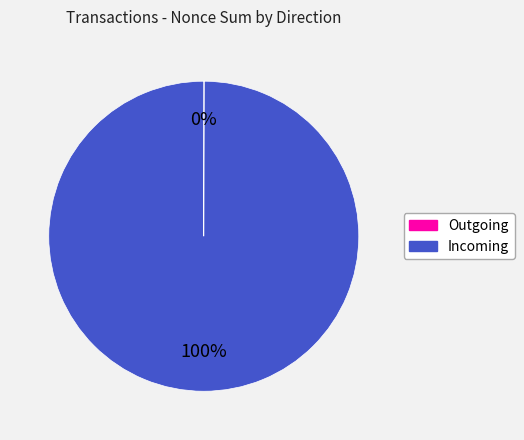

Is there any slice that represents more than half of the pie?

Yes